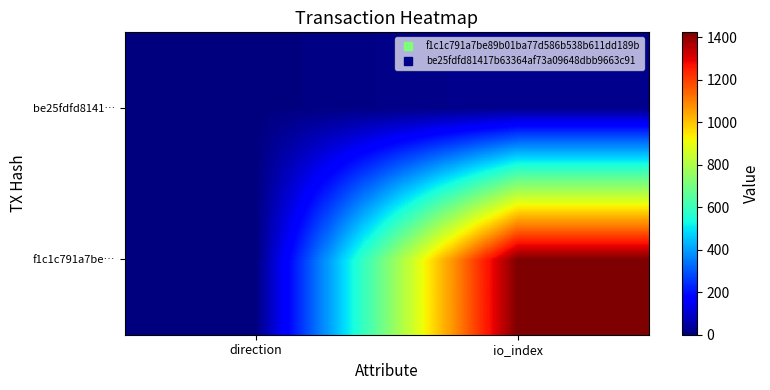

Between direction and io_index, which is larger?

io_index